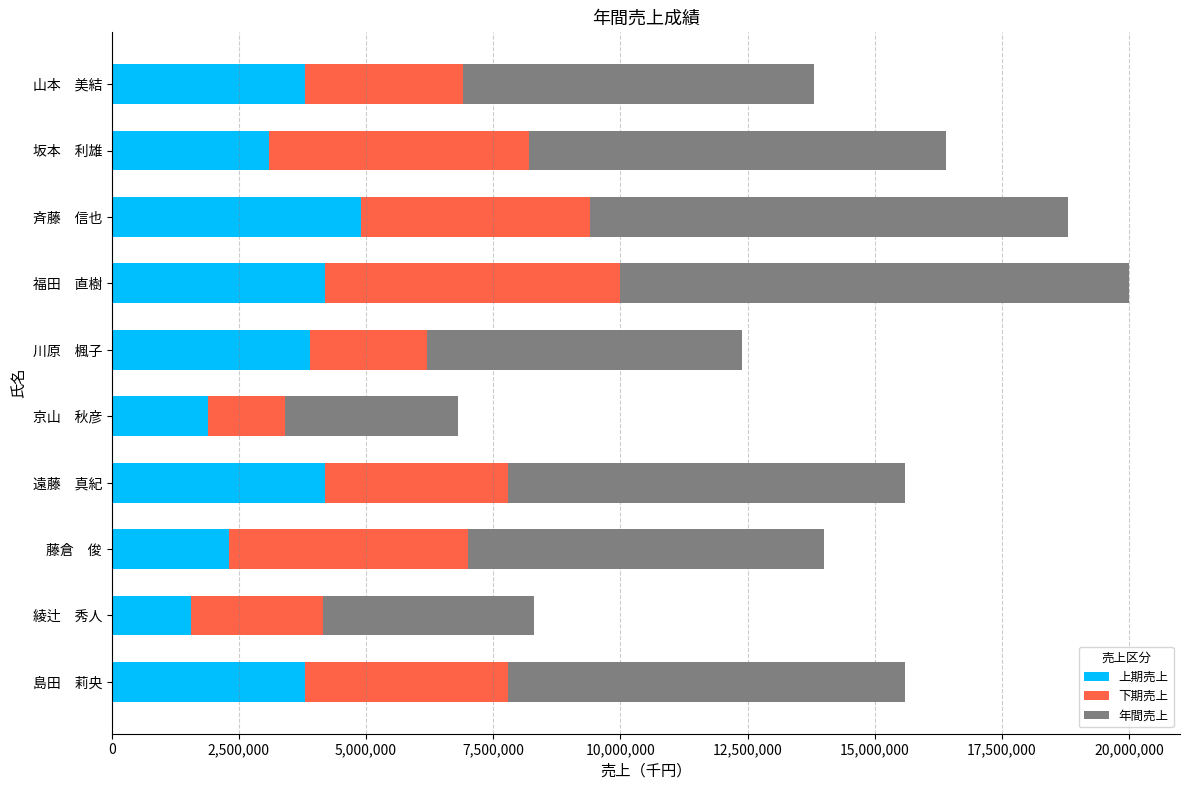

Count the number of categories in the chart.

10